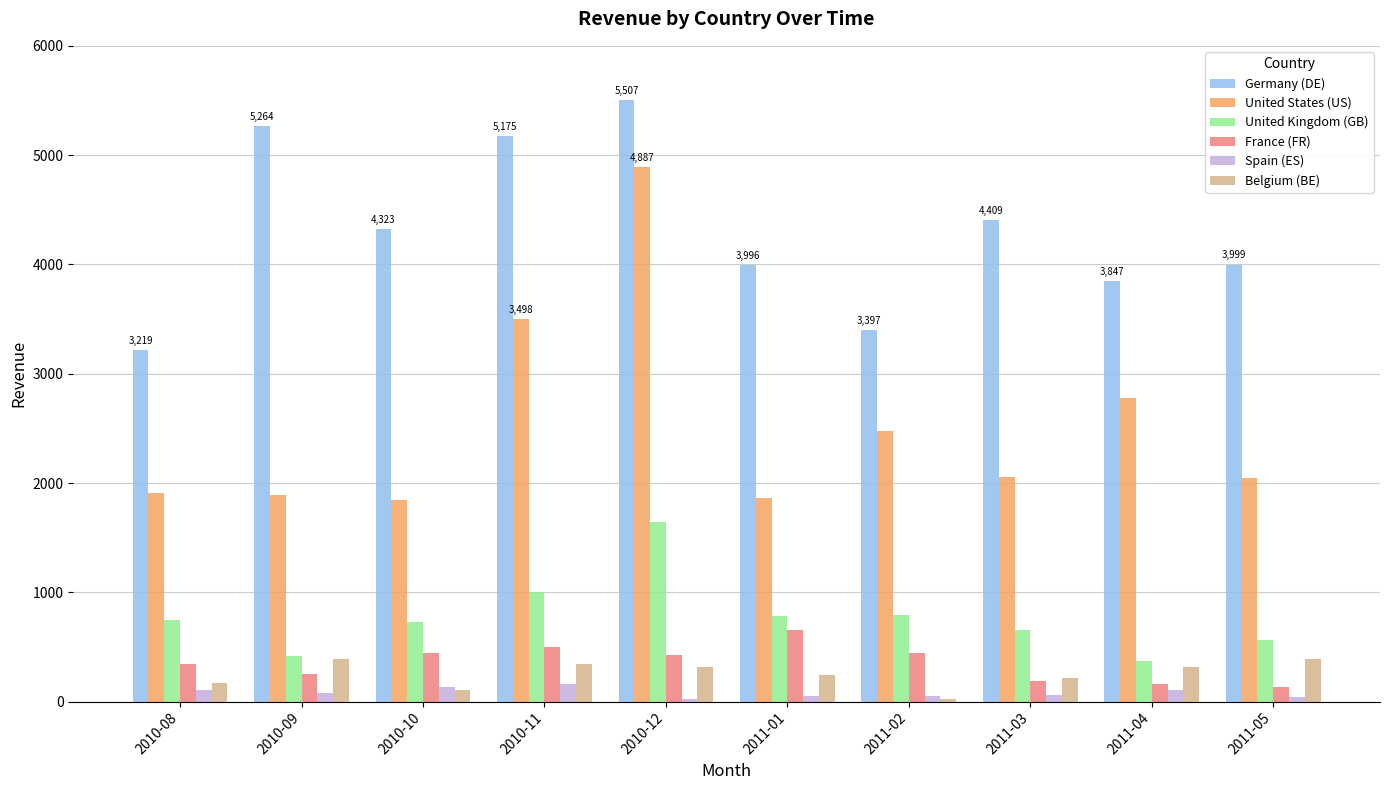

How many bars are there in total?

60